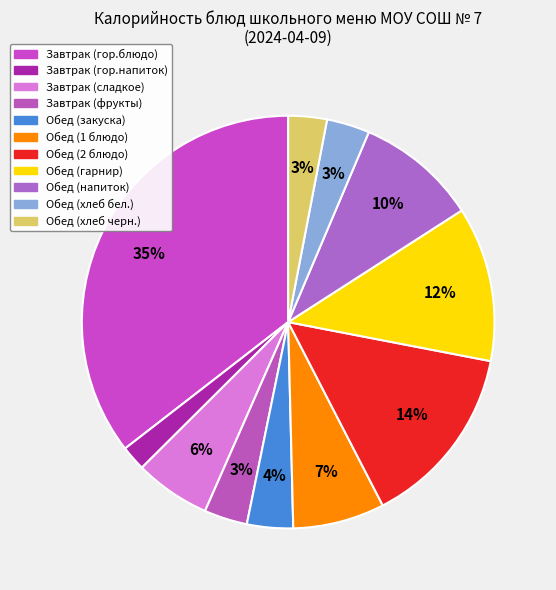

Between Обед (закуска) and Обед (гарнир), which is larger?

Обед (гарнир)